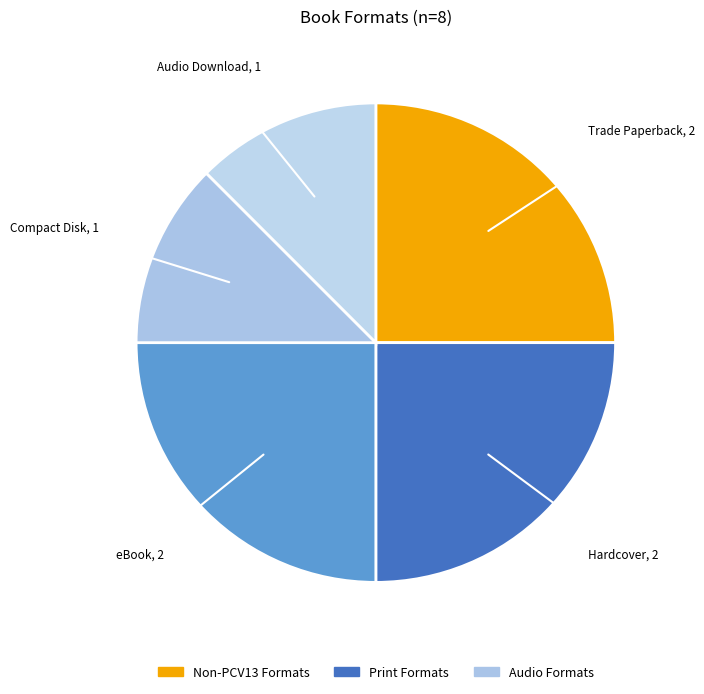

How many segments does this pie chart have?

5